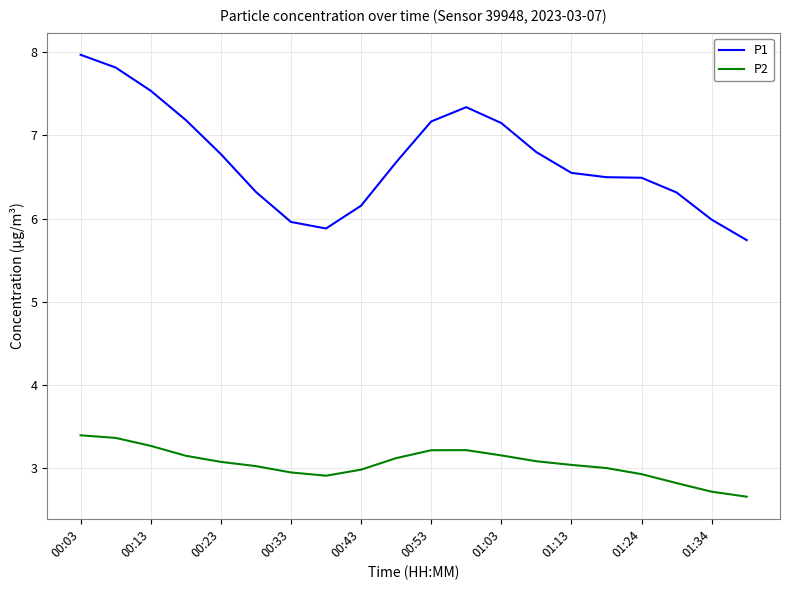

True or false: P1 and P2 intersect in this chart.

False